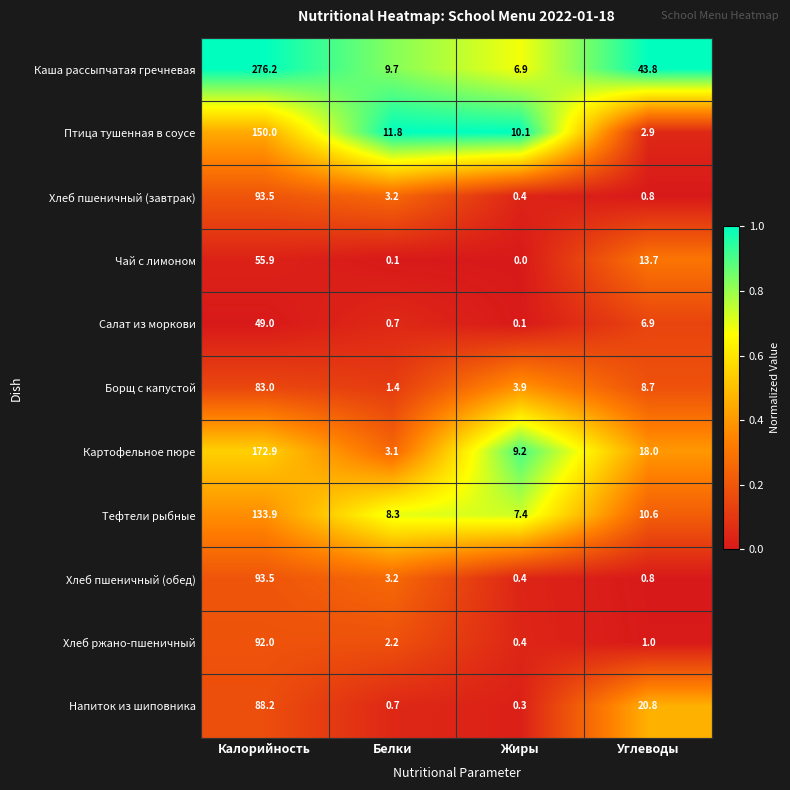

At which label does Борщ с капустой reach its peak?

Калорийность